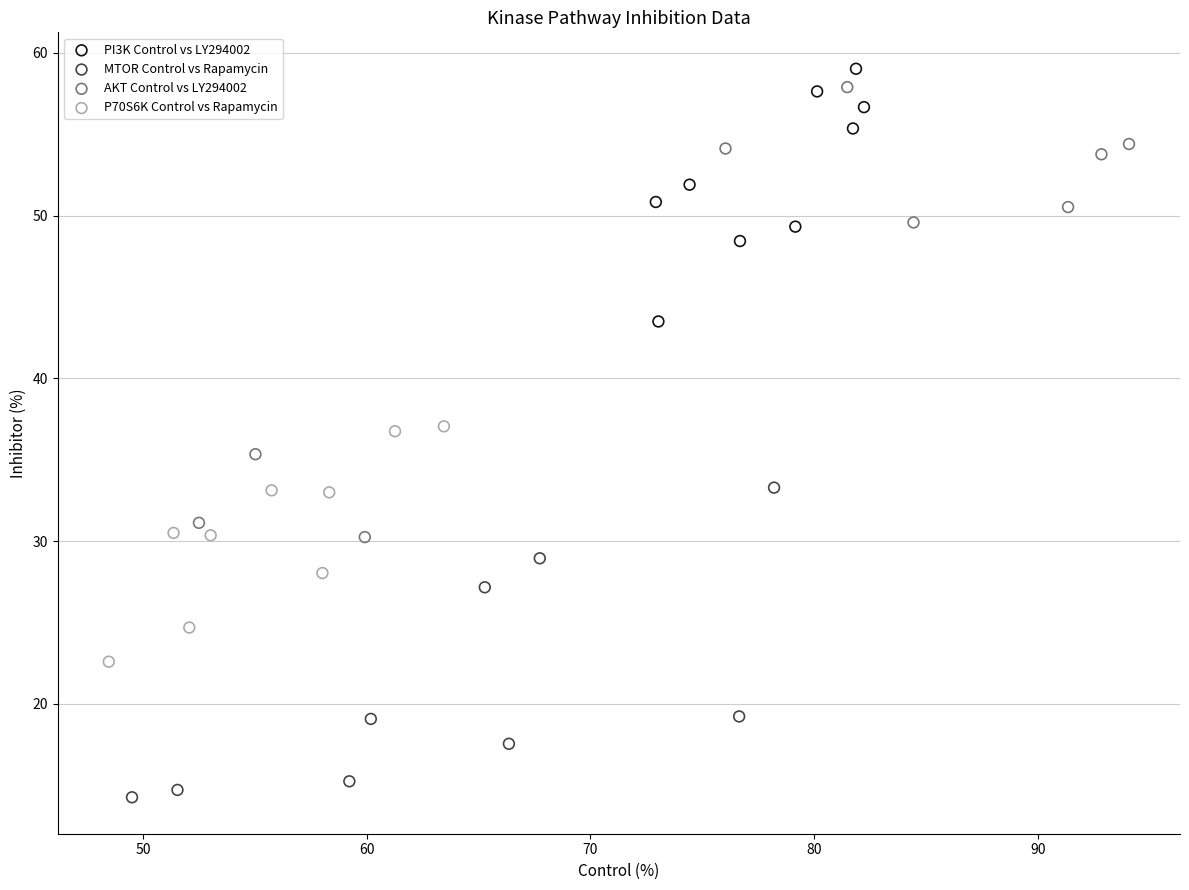

Which series has the widest spread of Y values?

AKT Control vs LY294002